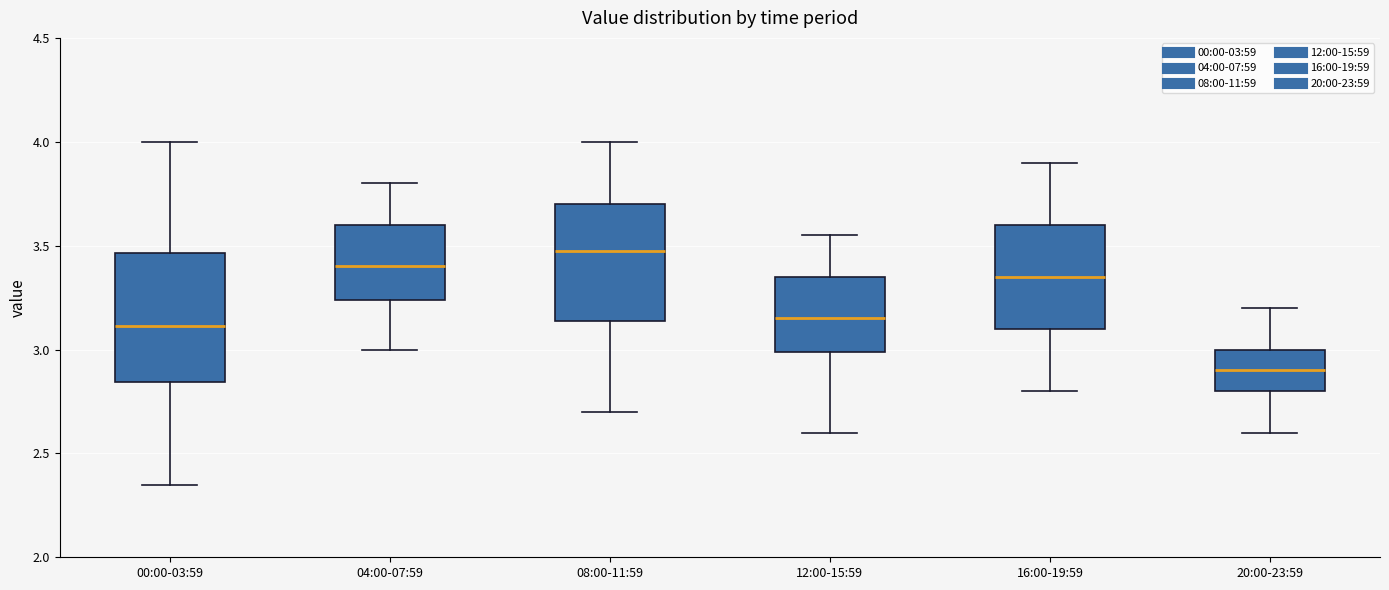

Which box has the highest median line?

08:00-11:59